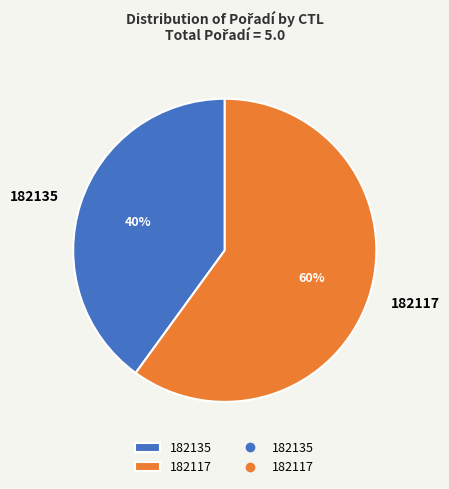

Is there a majority slice in this chart?

Yes